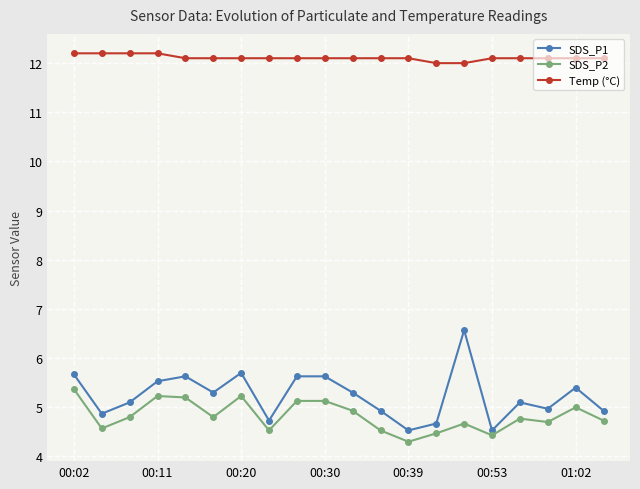

Which series has the largest total across all categories?

Temp (°C)